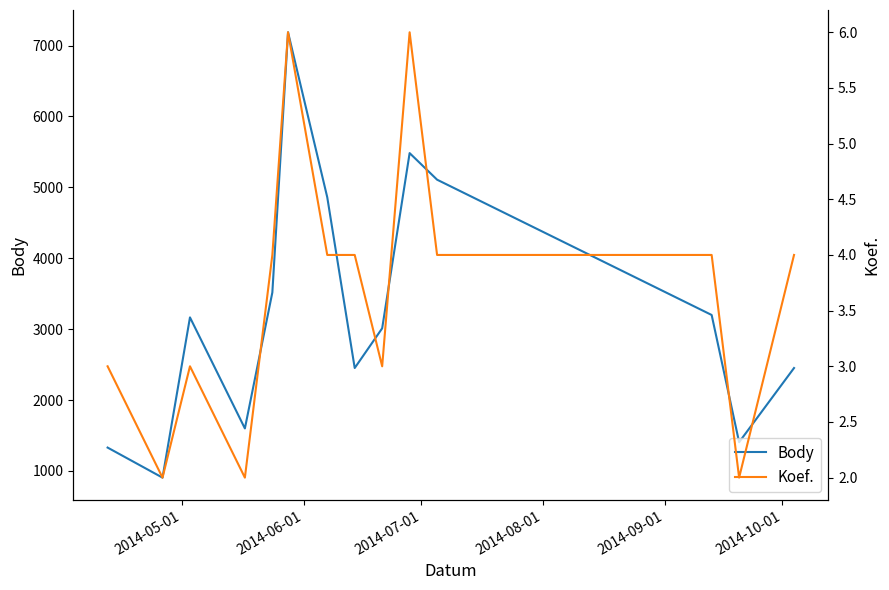

What is the minimum value for Body?

906